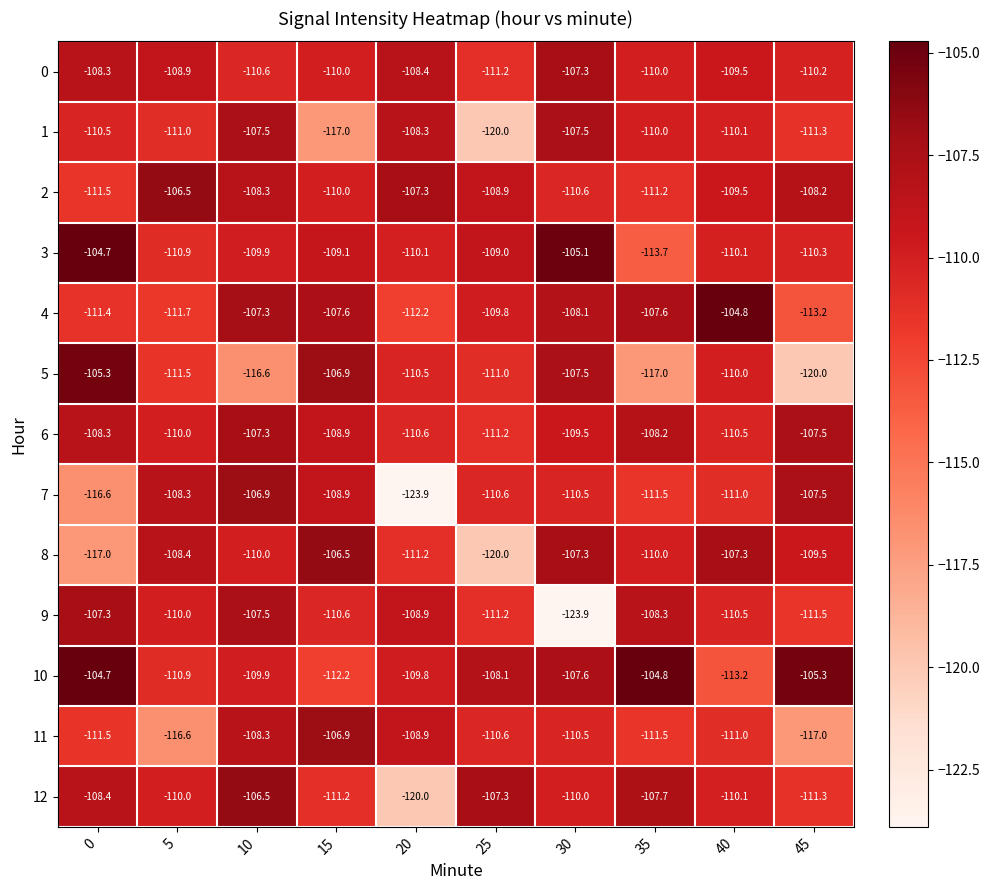

Is it true that 2 equals -36.3 at 0?

False